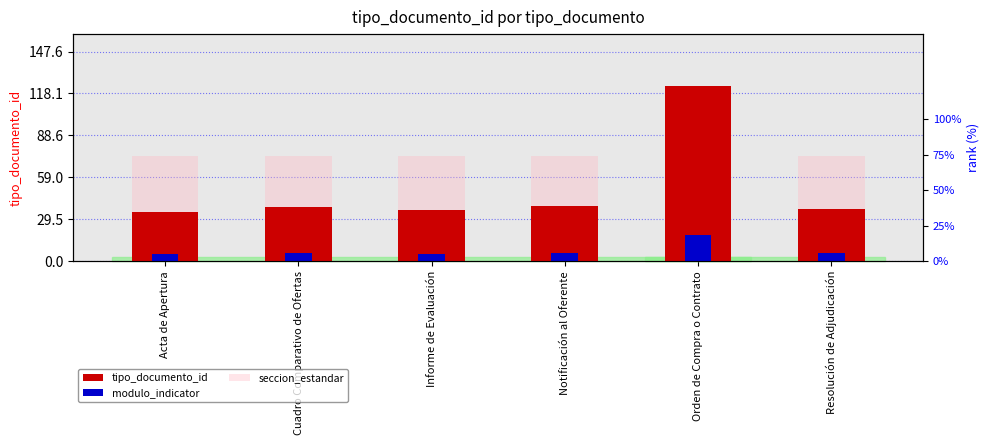

What is the label of the 1st bar from the right?

Resolución de Adjudicación